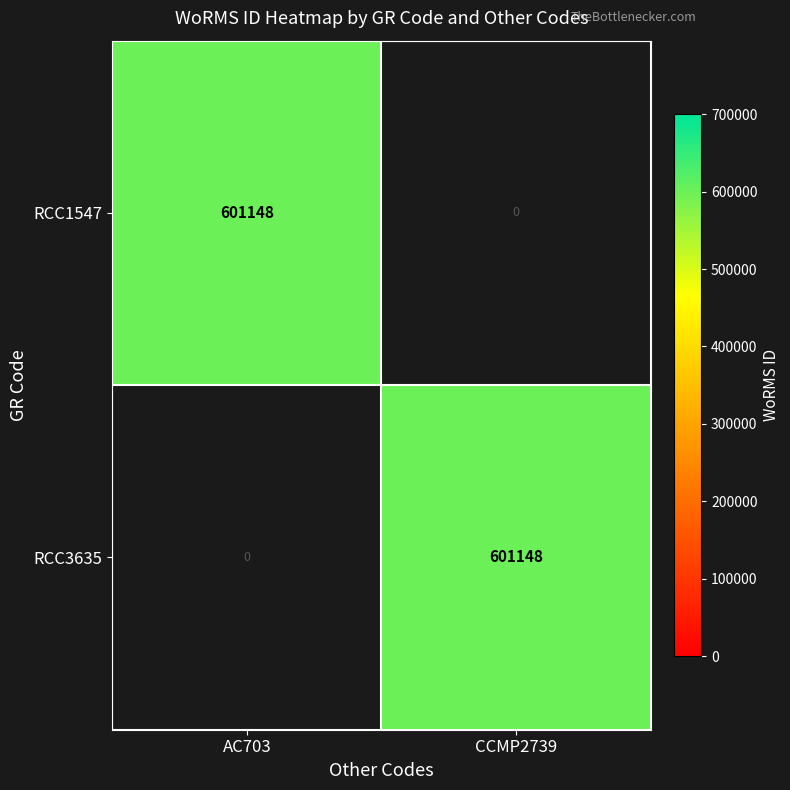

What is the total value across all series at CCMP2739?

601148